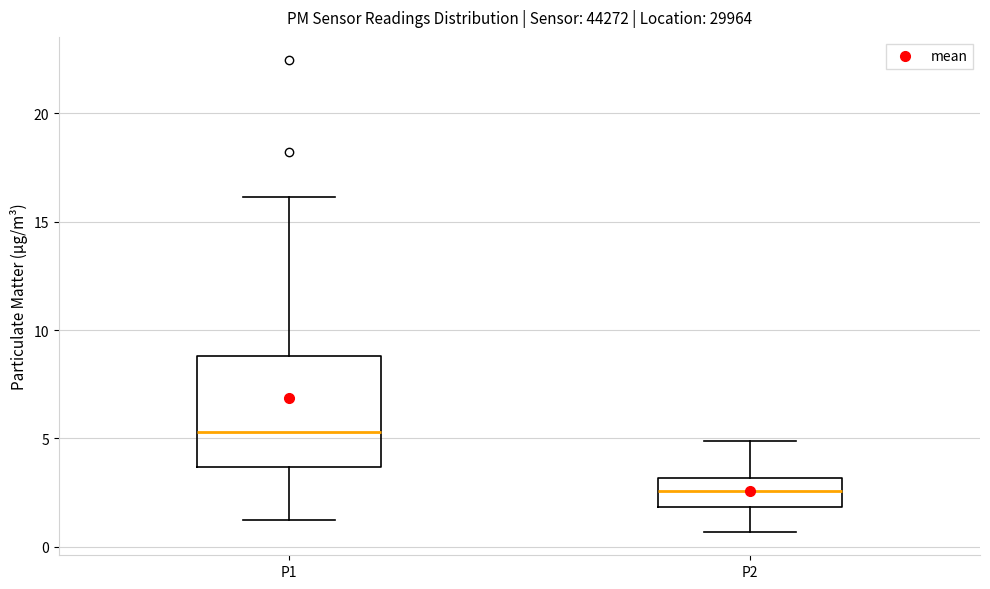

Reading left to right, transcribe this box plot: for each box, give where its median line is, the range the box spans, and where its two whiskers end, as read against the y-axis. The values are not printed on the chart, so give them approximately, as read against the axis.

P1: median 5.5, box 3.5 to 9.0, whiskers 1.0 to 16.0
P2: median 2.5, box 2.0 to 3.0, whiskers 0.5 to 5.0